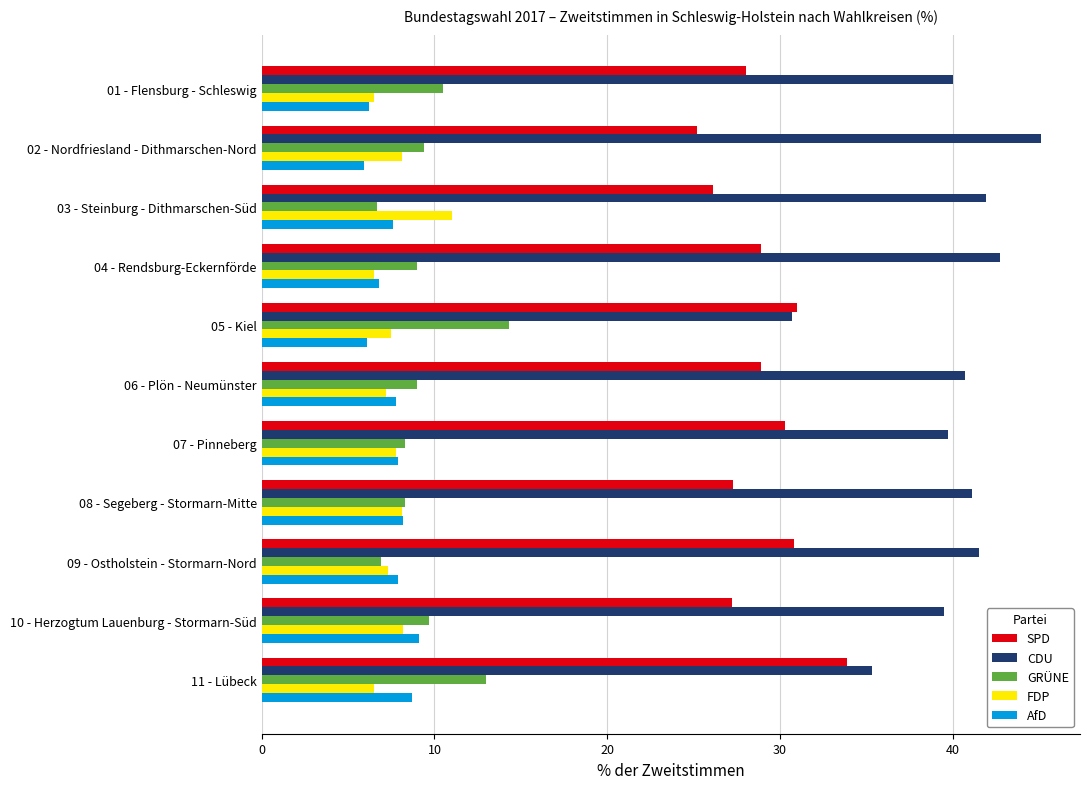

Which series has the widest spread of values?

CDU